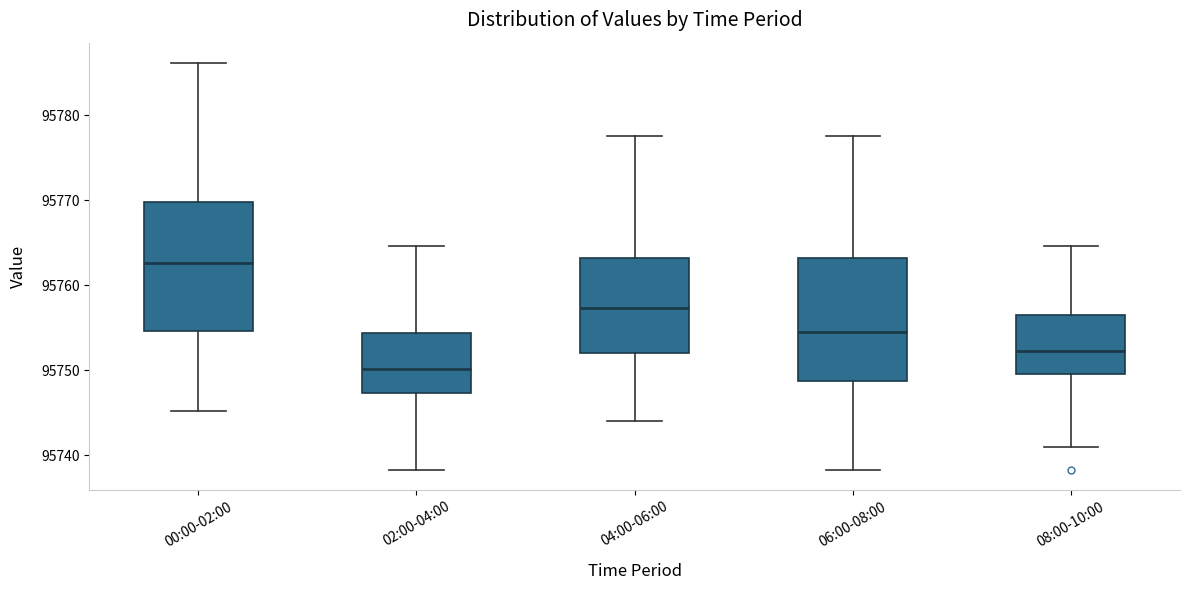

Reading left to right, read every box against the y-axis: the position of its median line, the range the box covers, and the ends of its whiskers. The values are not printed on the chart, so give them approximately, as read against the axis.

00:00-02:00: median 95763, box 95755 to 95770, whiskers 95745 to 95786
02:00-04:00: median 95750, box 95747 to 95754, whiskers 95738 to 95765
04:00-06:00: median 95757, box 95752 to 95763, whiskers 95744 to 95778
06:00-08:00: median 95755, box 95749 to 95763, whiskers 95738 to 95778
08:00-10:00: median 95752, box 95750 to 95757, whiskers 95741 to 95765